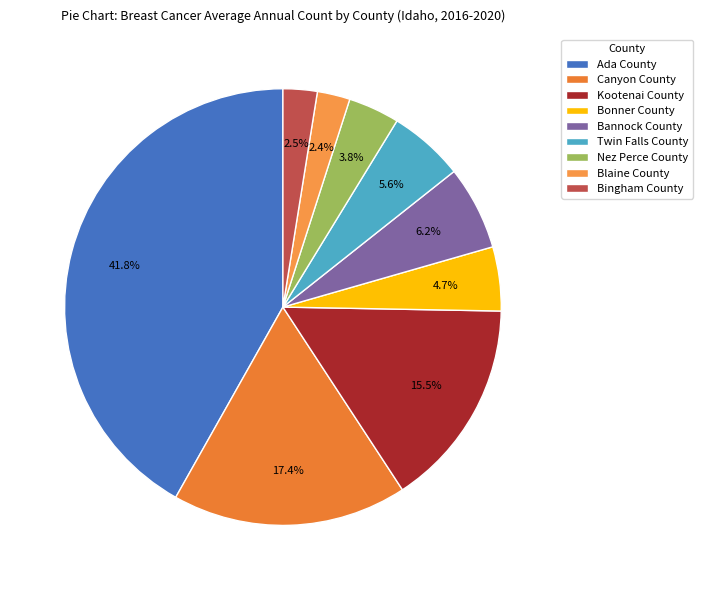

How many slices are in this pie chart?

9